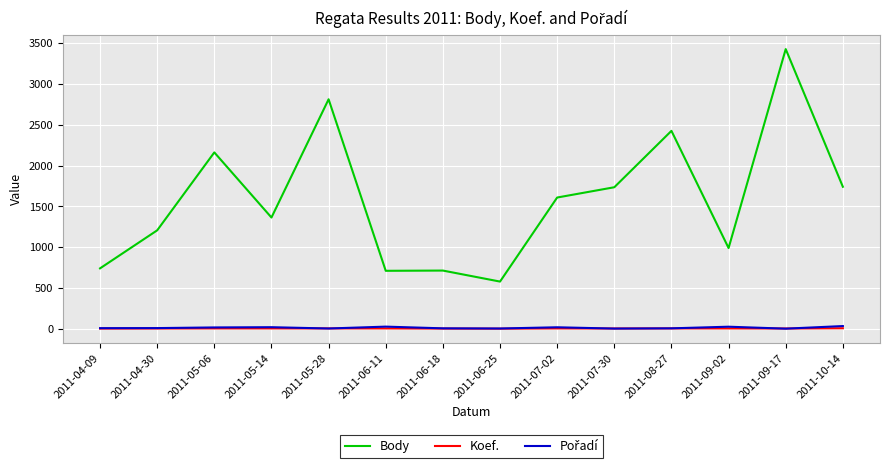

Which series has the widest spread of values?

Body